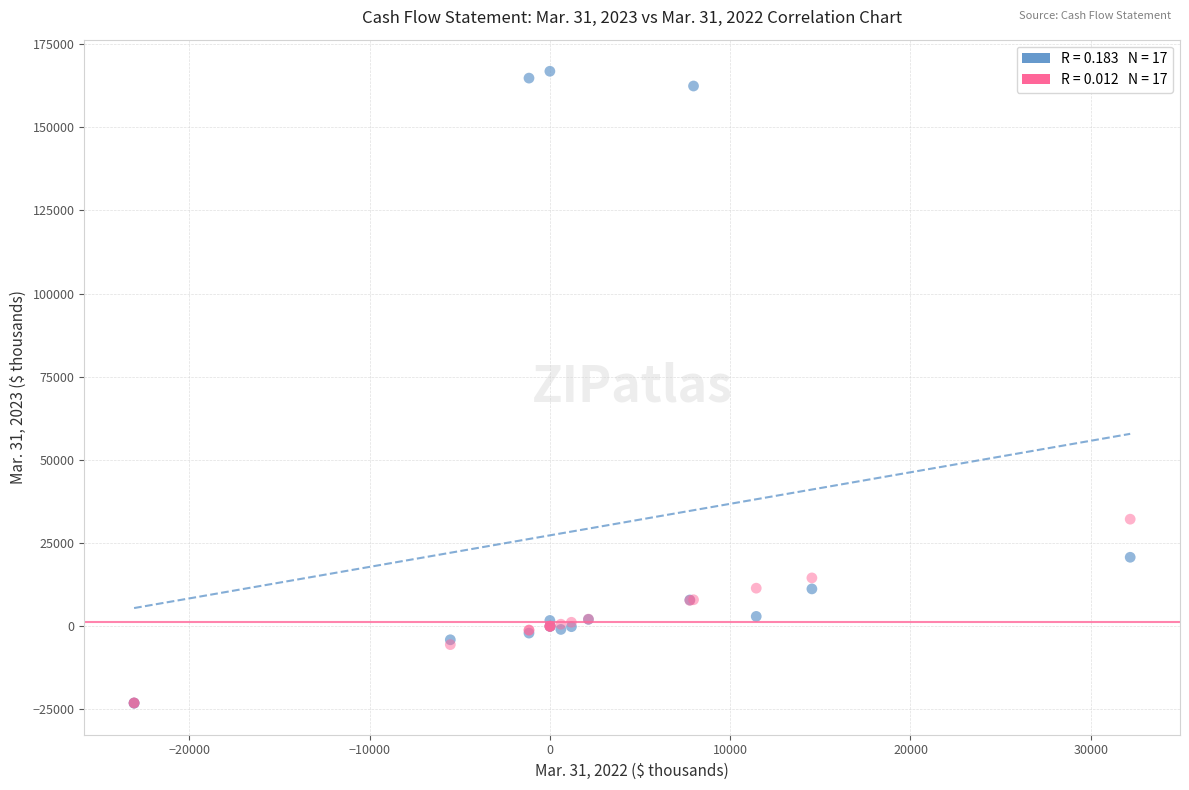

Across all series, what Y value is closest to 71861?

32185